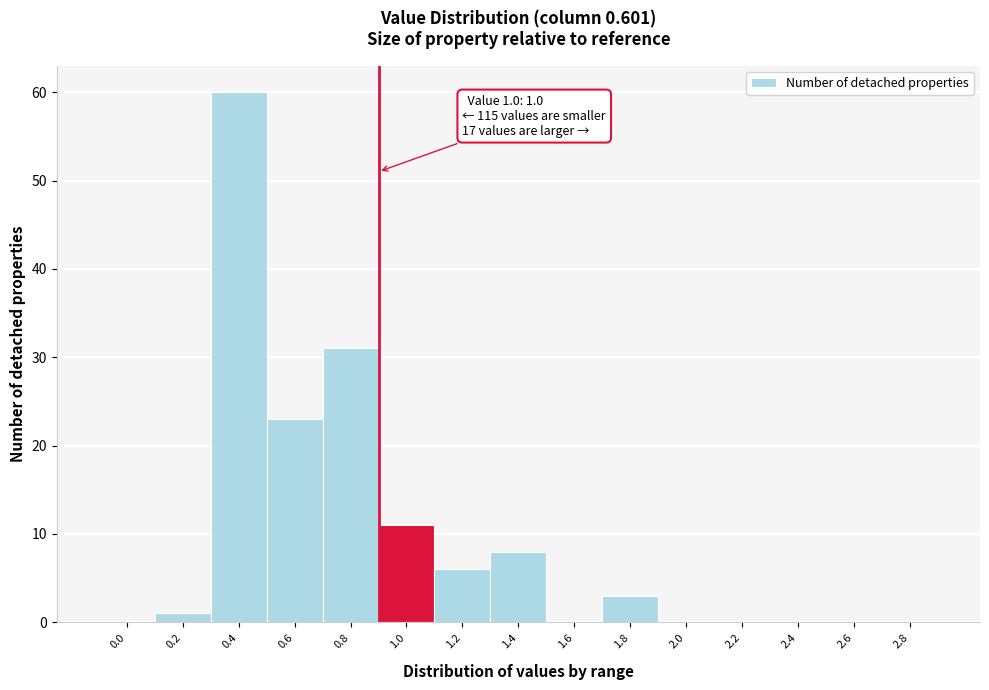

Reading left to right, extract all data points from this chart.

0.0=0	0.2=1	0.4=60	0.6=23	0.8=31	1.0=11	1.2=6	1.4=8	1.6=0	1.8=3	2.0=0	2.2=0	2.4=0	2.6=0	2.8=0